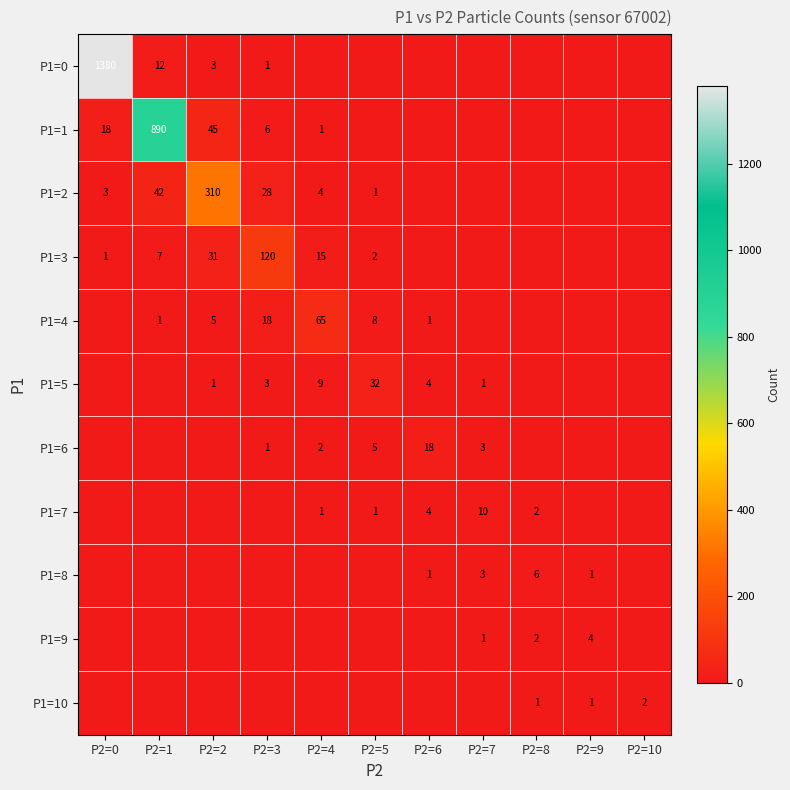

What is the sum of the P1=2 values at P2=1 and P2=2?

352